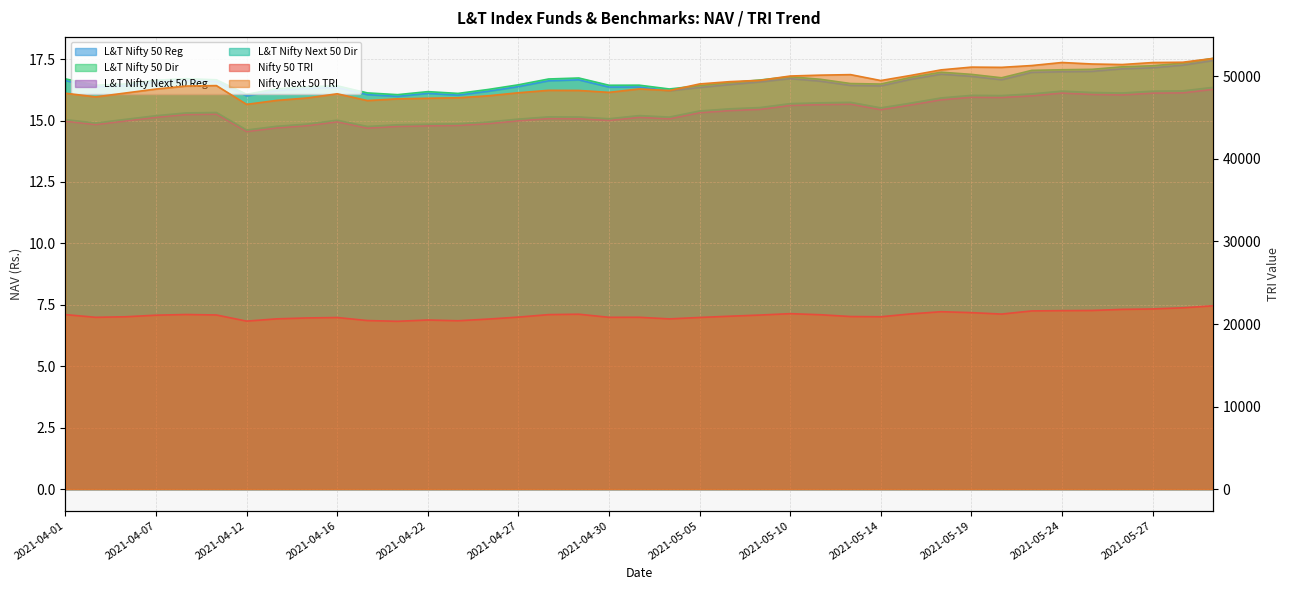

What is the difference between the second highest and second lowest values in the L&T Nifty 50 Reg series?

1.3